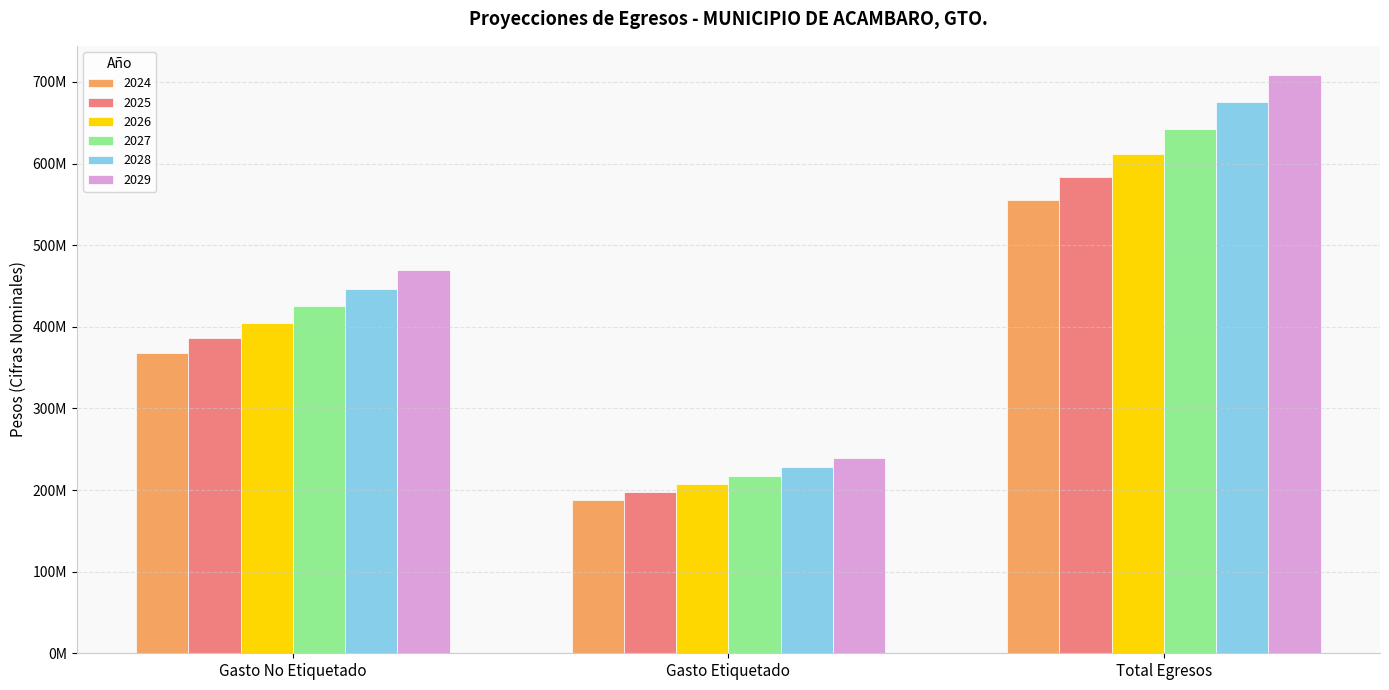

Rank the categories by 2027 value from lowest to highest.

Gasto Etiquetado, Gasto No Etiquetado, Total Egresos